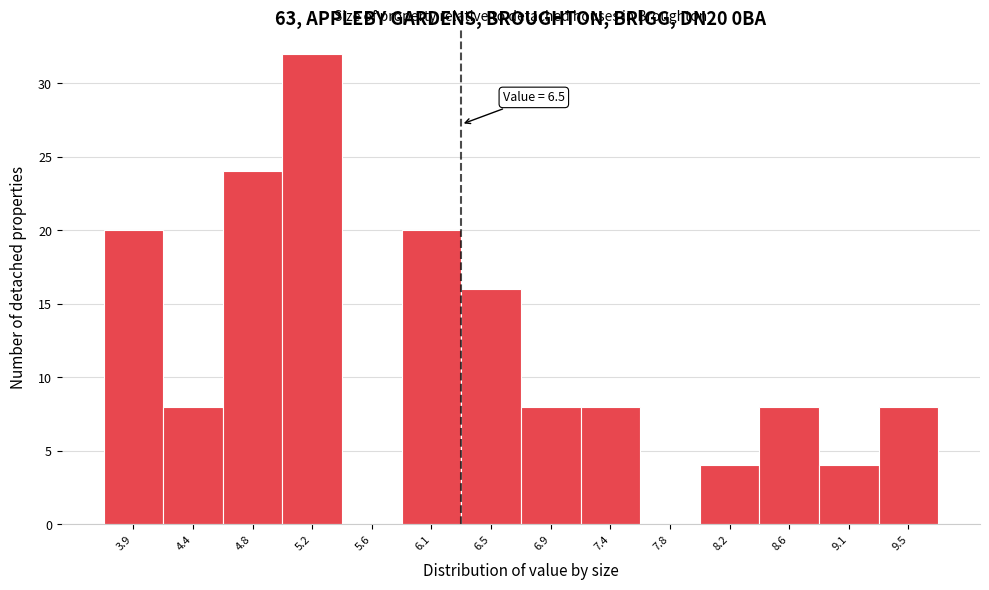

Reading left to right, extract all data points from this chart.

3.9=20	4.4=8	4.8=24	5.2=32	5.6=0	6.1=20	6.5=16	6.9=8	7.4=8	7.8=0	8.2=4	8.6=8	9.1=4	9.5=8